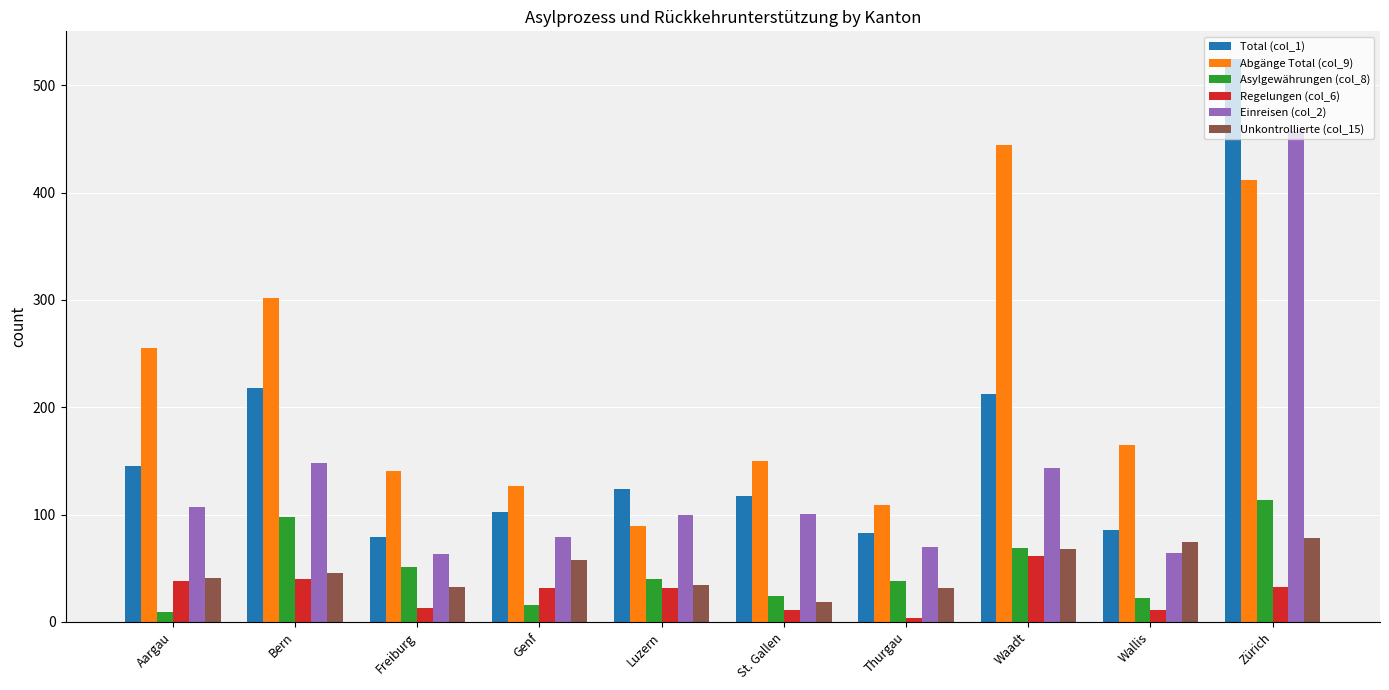

What are all the series names shown in the legend?

Total (col_1), Abgänge Total (col_9), Asylgewährungen (col_8), Regelungen (col_6), Einreisen (col_2), Unkontrollierte (col_15)